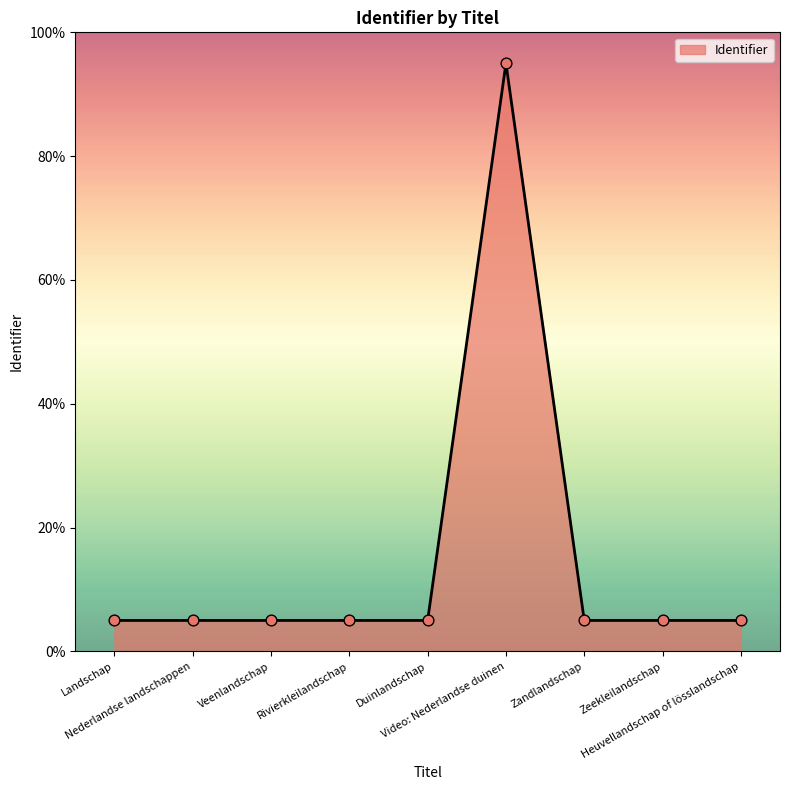

What is the ratio of the value at Heuvellandschap of lösslandschap to the value at Zeekleilandschap?

1.0